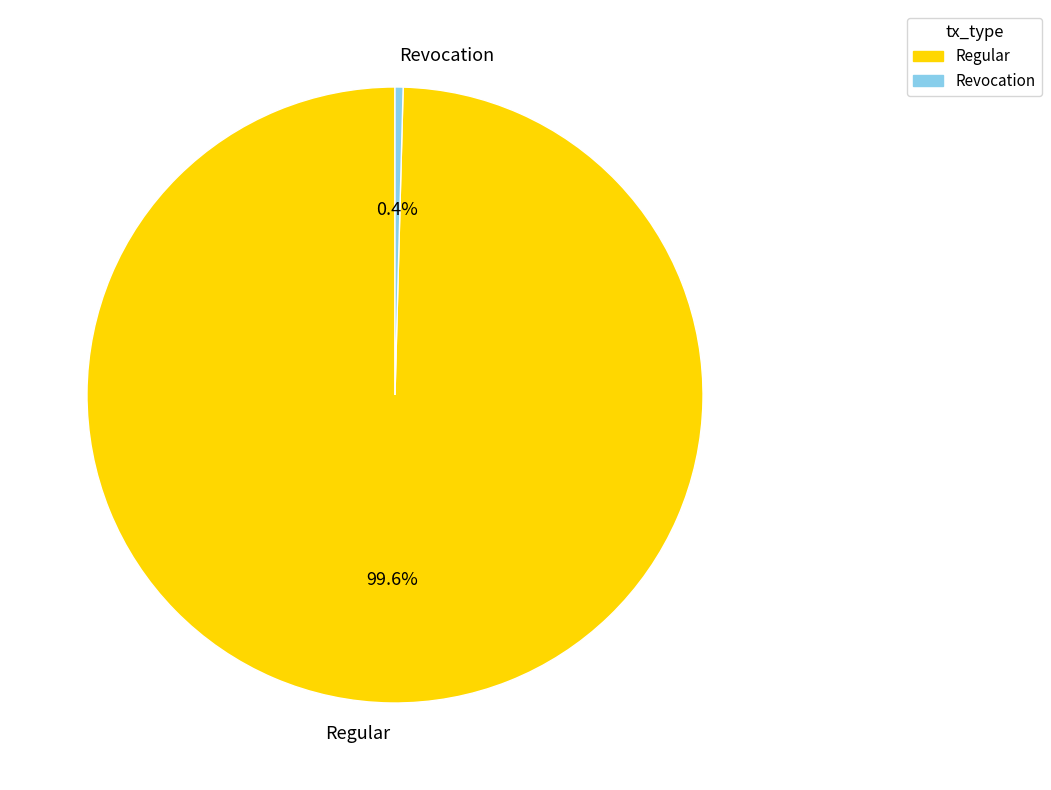

Which slice is the smallest?

Revocation